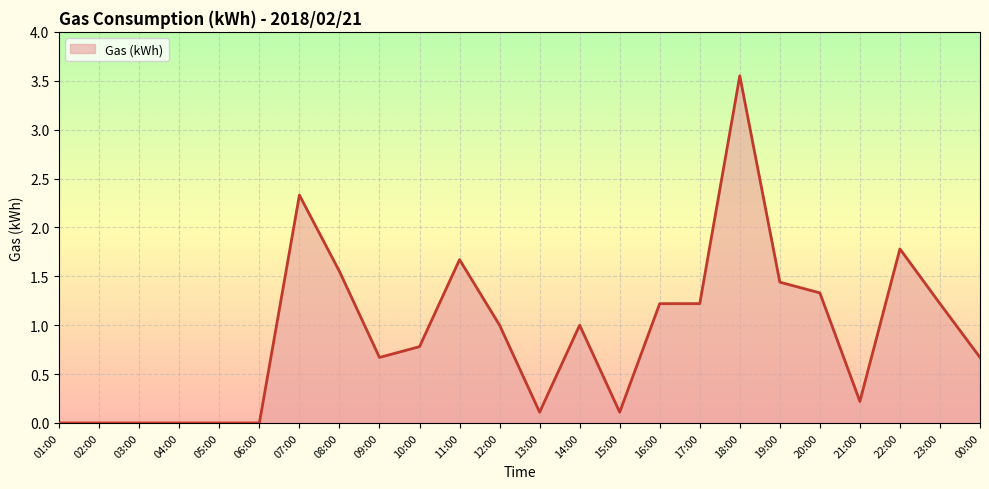

At which label does the data first exceed 1?

07:00